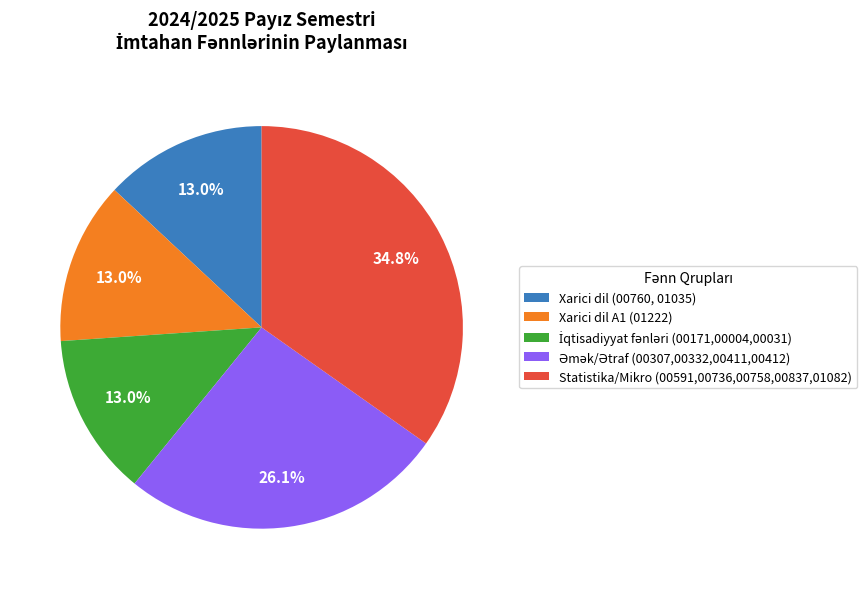

What percentage is NOT represented by Xarici dil (00760, 01035)?

87.0%